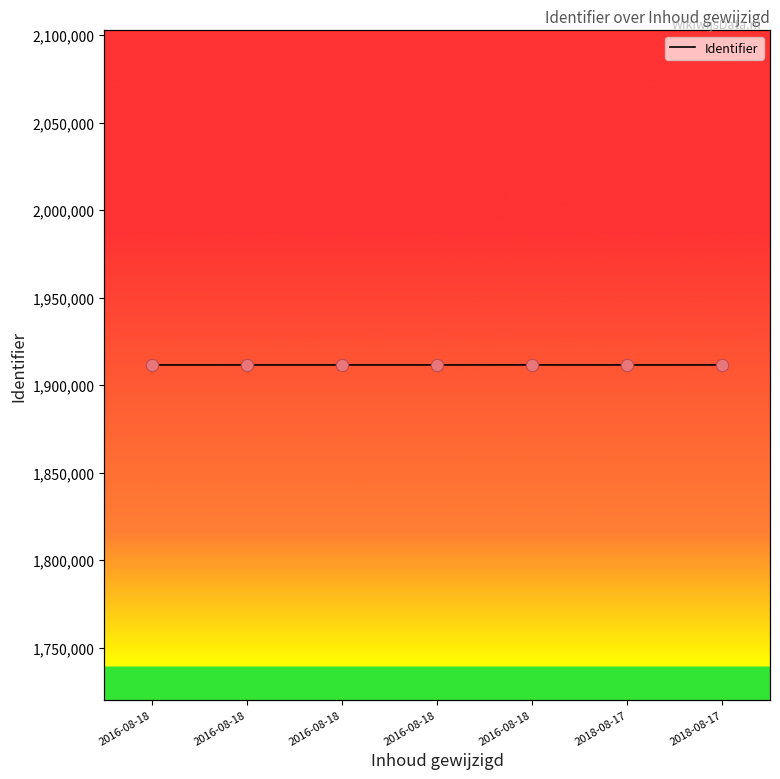

Which has a higher value, 2016-08-18 or 2016-08-18?

2016-08-18